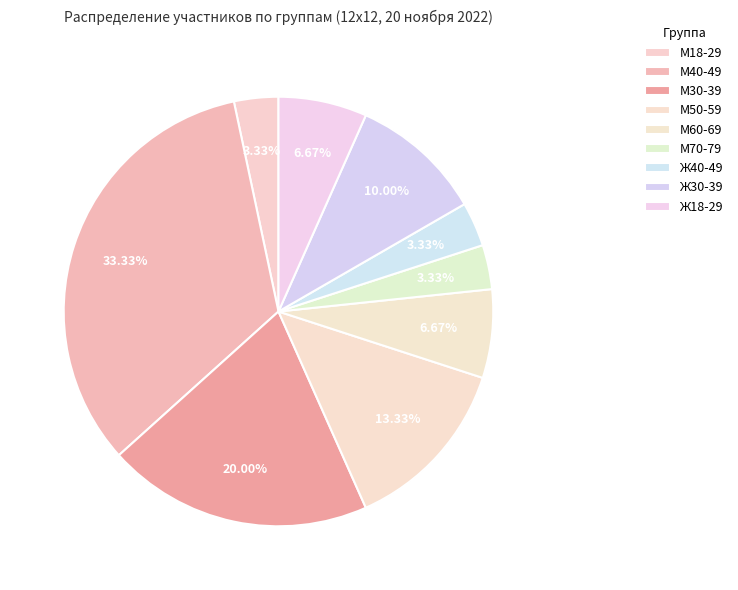

To the nearest percent, what portion does М30-39 represent?

20%